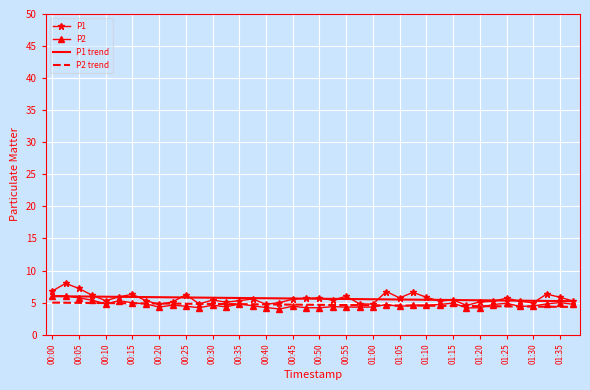

Which series has the widest spread of values?

P1